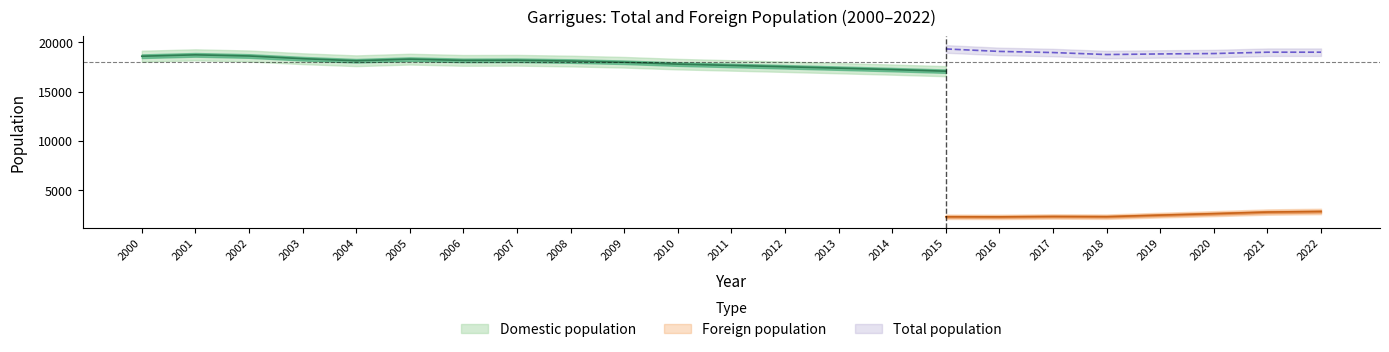

True or false: Total population has more than 0 points higher than both neighbors.

True